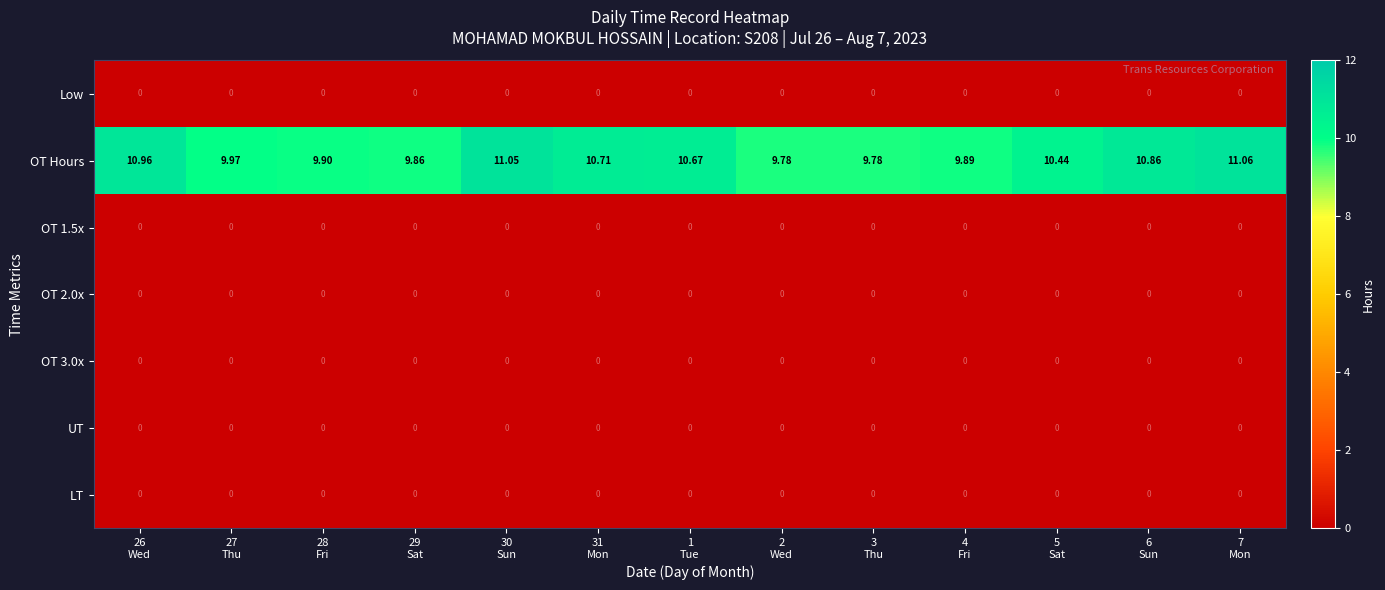

Which series has the widest spread of values?

OT Hours